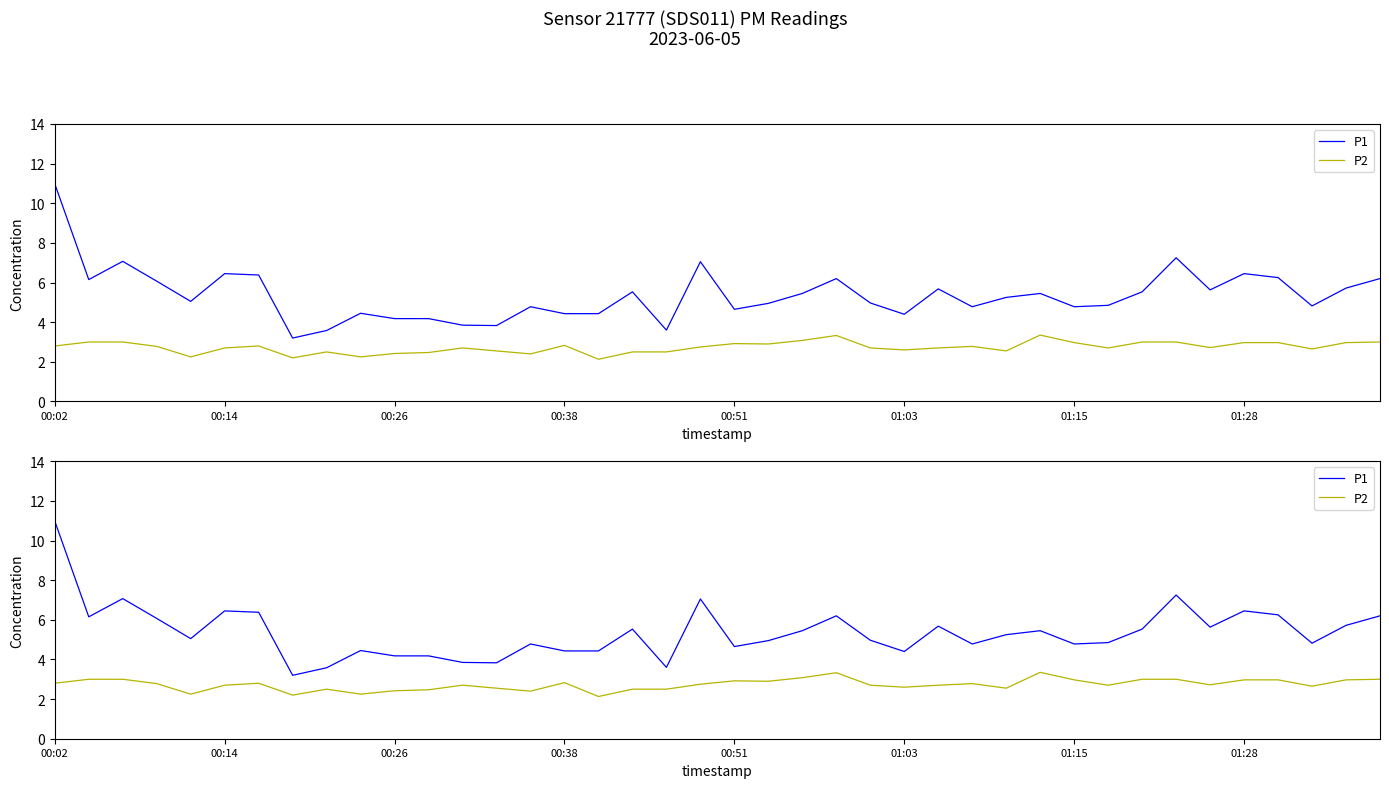

What is the total value across all series at 00:26?

6.6